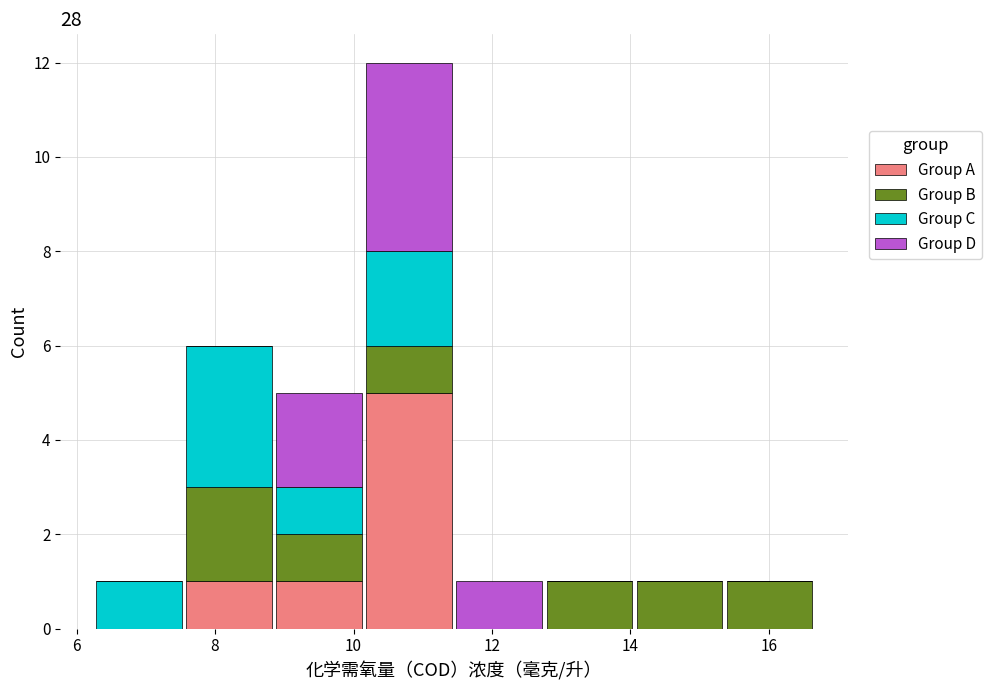

Reading left to right, list every stacked bar in this chart as the range it spans on the x-axis followed by its total height. Neither the bar edges nor the heights are printed on the chart, so give them approximately, as read against the axes.

6.2 to 7.6: 1
7.6 to 8.8: 6
8.8 to 10.2: 5
10.2 to 11.4: 12
11.4 to 12.8: 1
12.8 to 14.0: 1
14.0 to 15.4: 1
15.4 to 16.6: 1